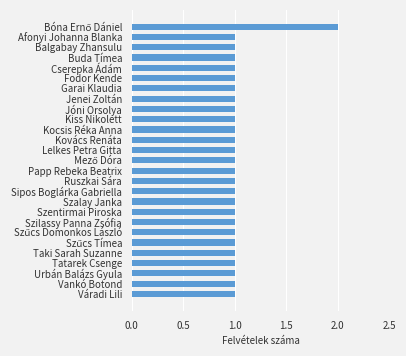

What is the label of the 10th bar from the bottom?

Szalay Janka